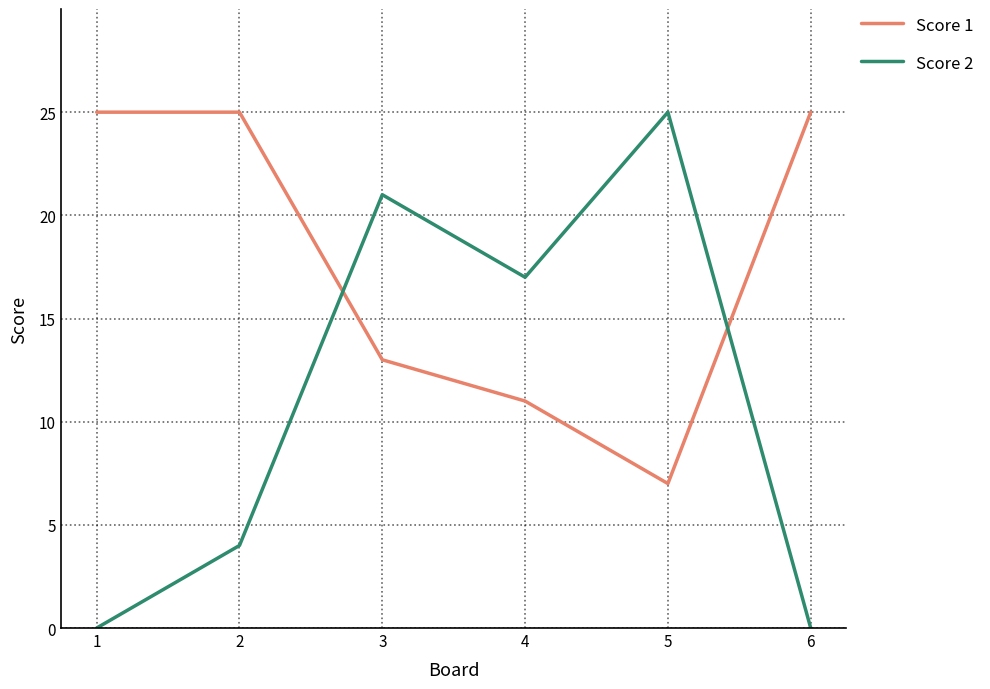

In Score 1, how many points are lower than both neighbors (excluding endpoints)?

1